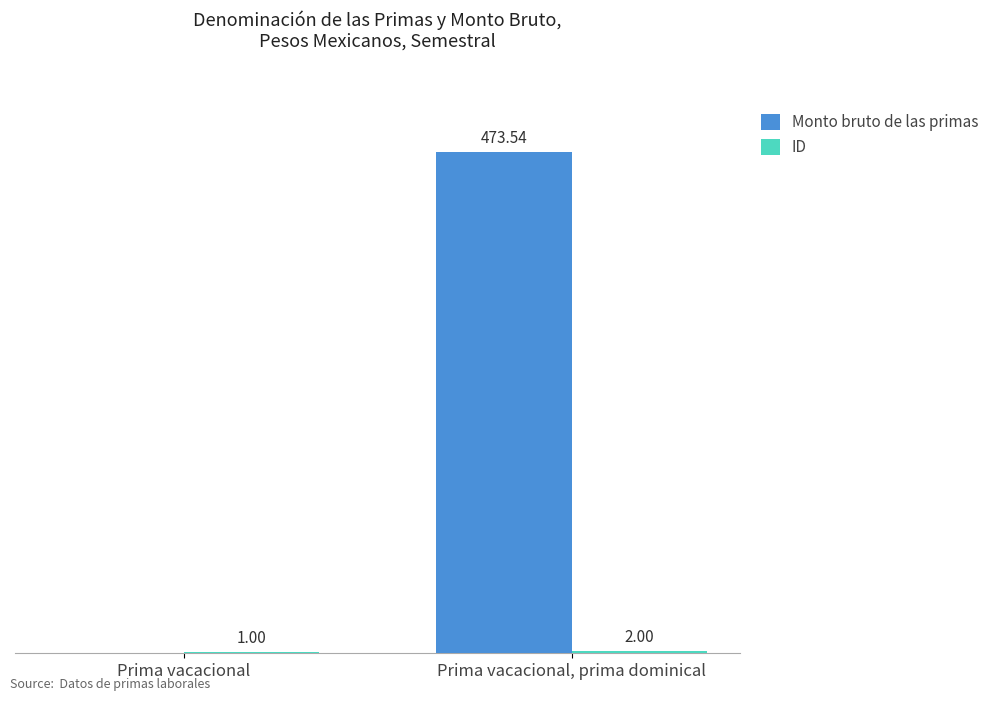

Which series changed the most between Prima vacacional and Prima vacacional, prima dominical?

Monto bruto de las primas